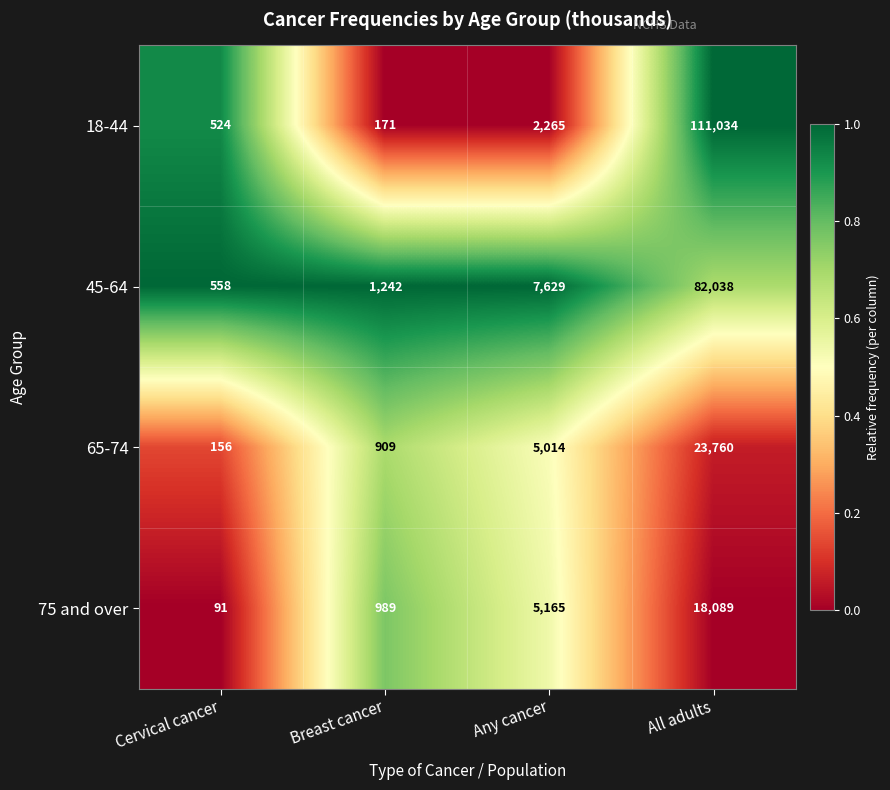

What is the maximum value shown in the chart?

111034